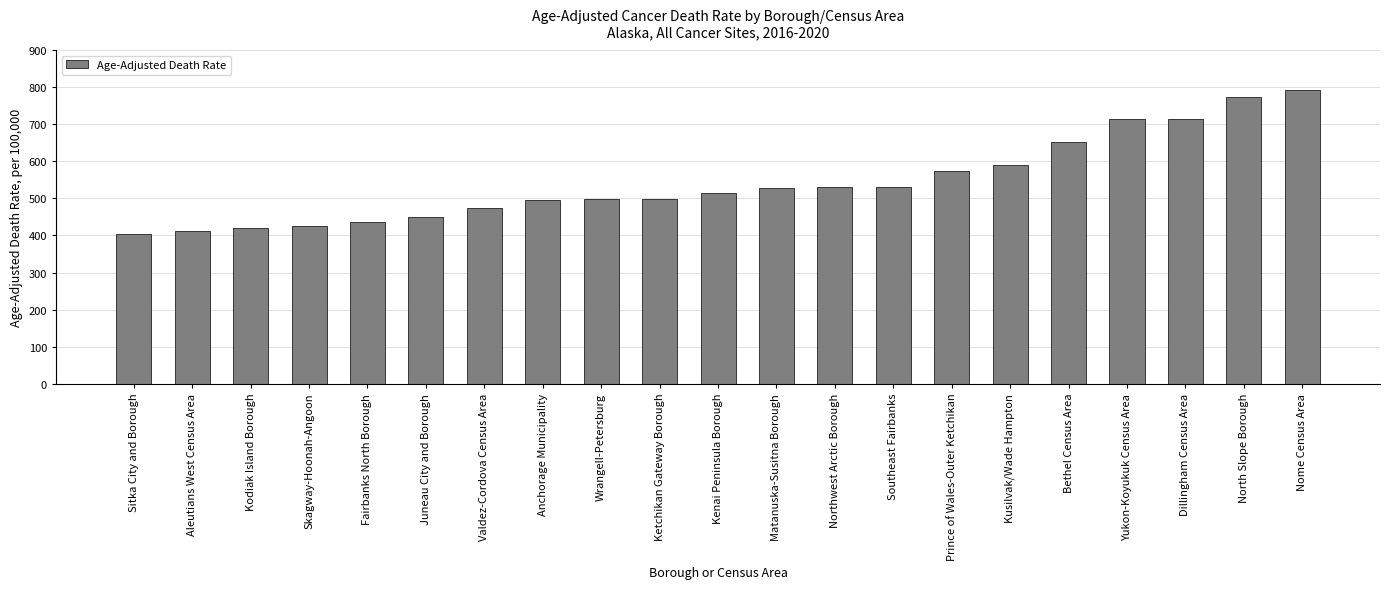

Where is the data nearest to the value 599?

Kusilvak/Wade Hampton